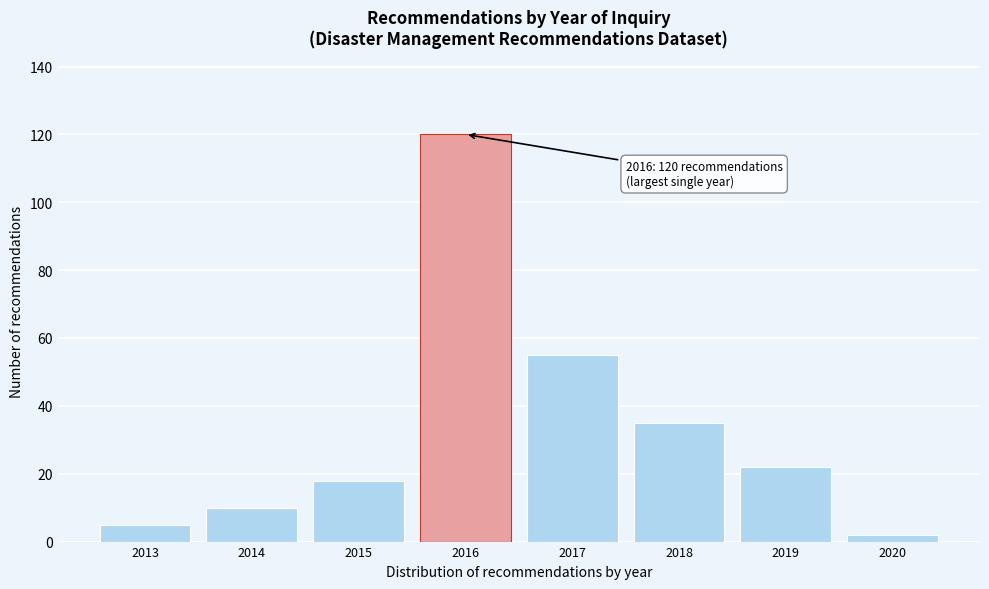

Reading left to right, transcribe all the data shown in this chart.

5	10	18	120	55	35	22	2